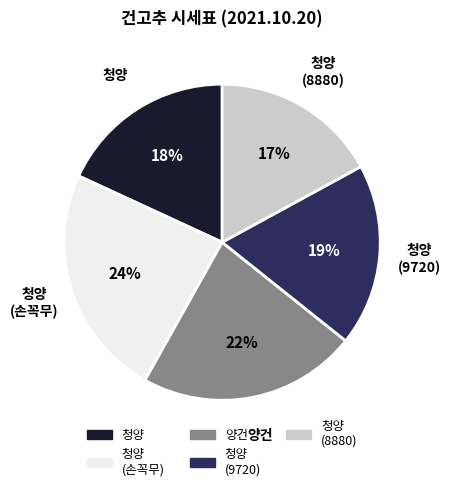

Rank the categories by value from lowest to highest.

청양 (8880), 청양, 청양 (9720), 양건, 청양 (손꼭무)